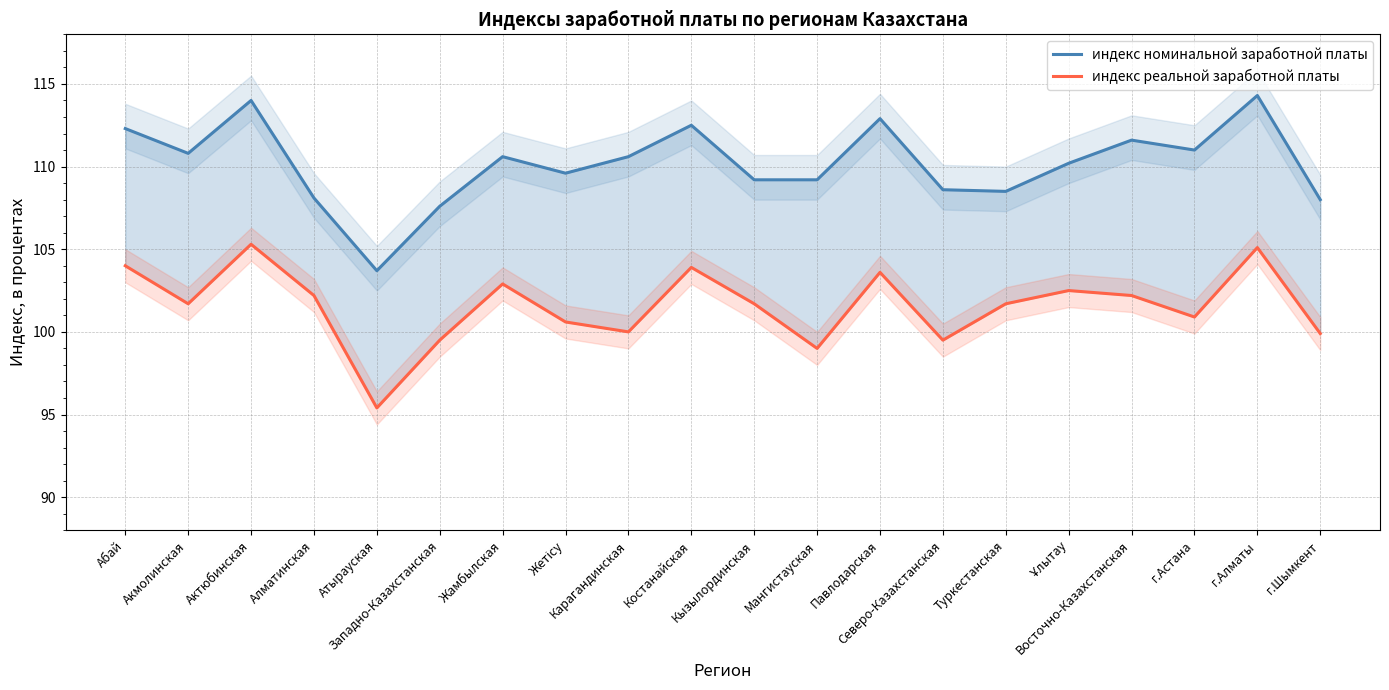

What is the greatest value displayed?

114.3